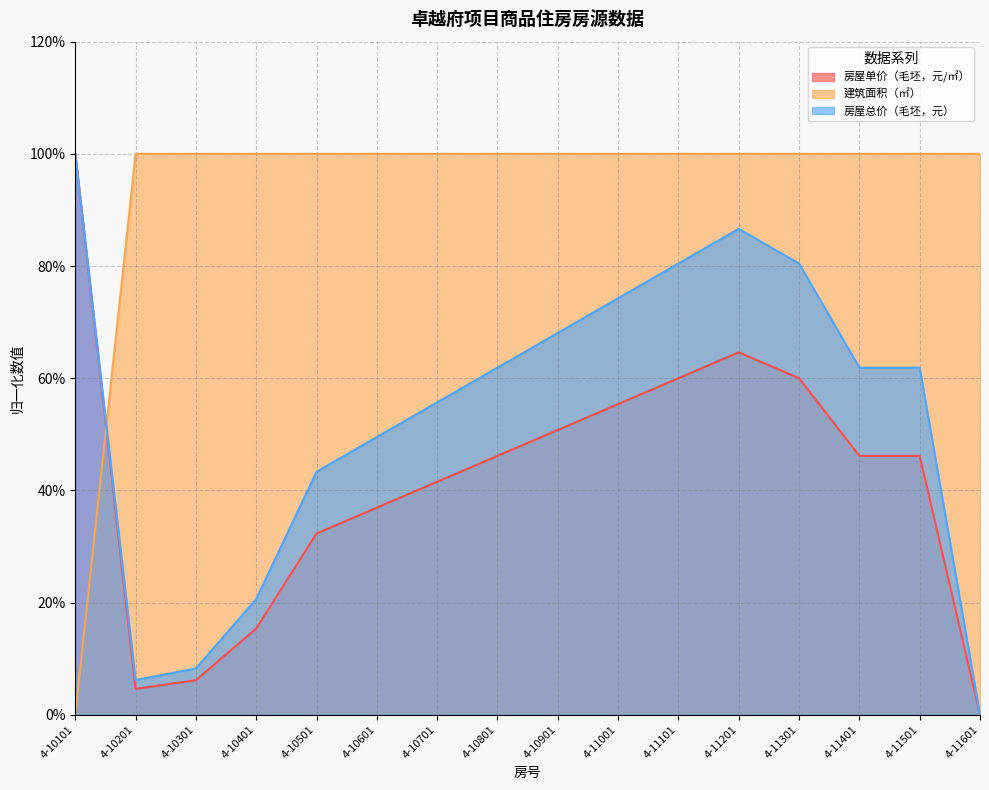

Is the value of 建筑面积（㎡） at 4-11201 greater than the value of 房屋单价（毛坯，元/㎡） at 4-10201?

Yes